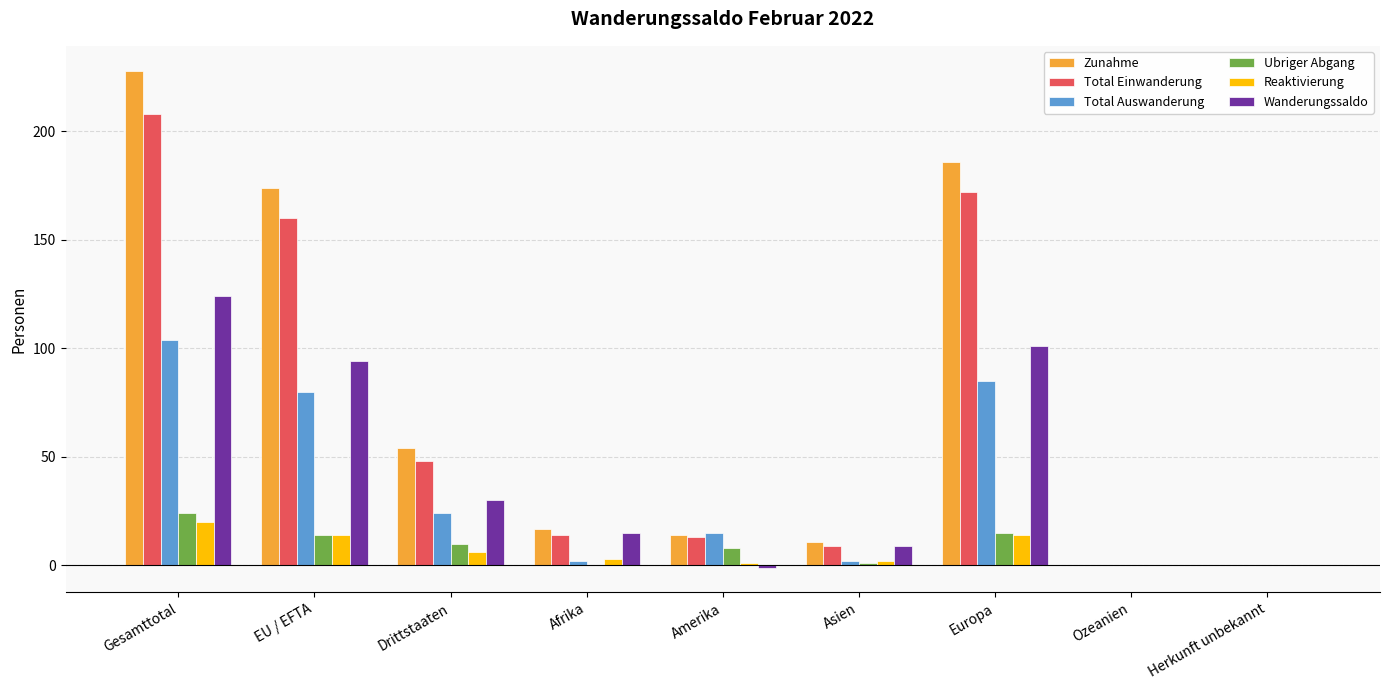

The Zunahme series shows 374 at Gesamttotal. True or false?

False